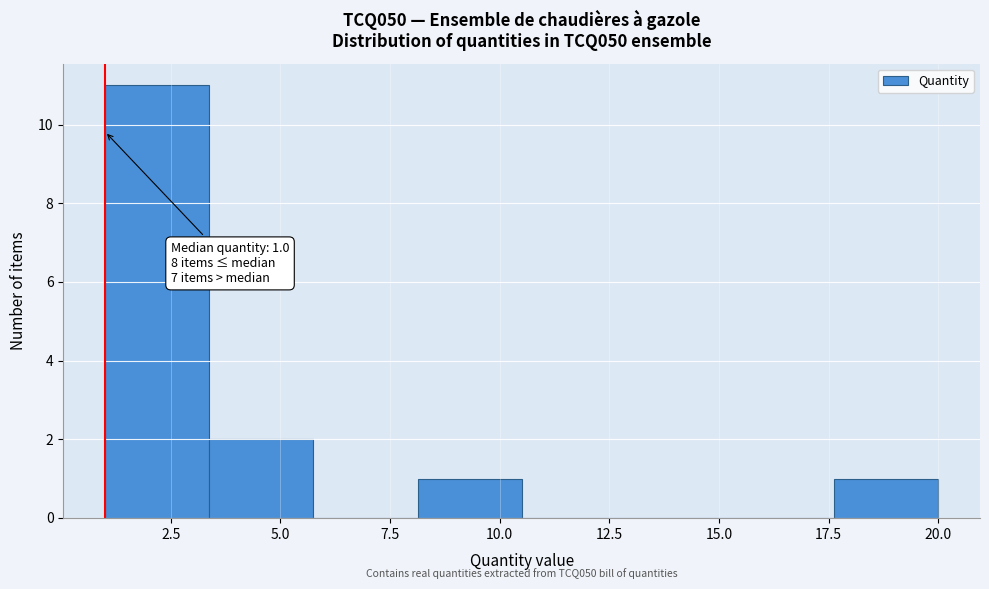

Over which range of the x-axis is the bar tallest?

1.0 to 3.5